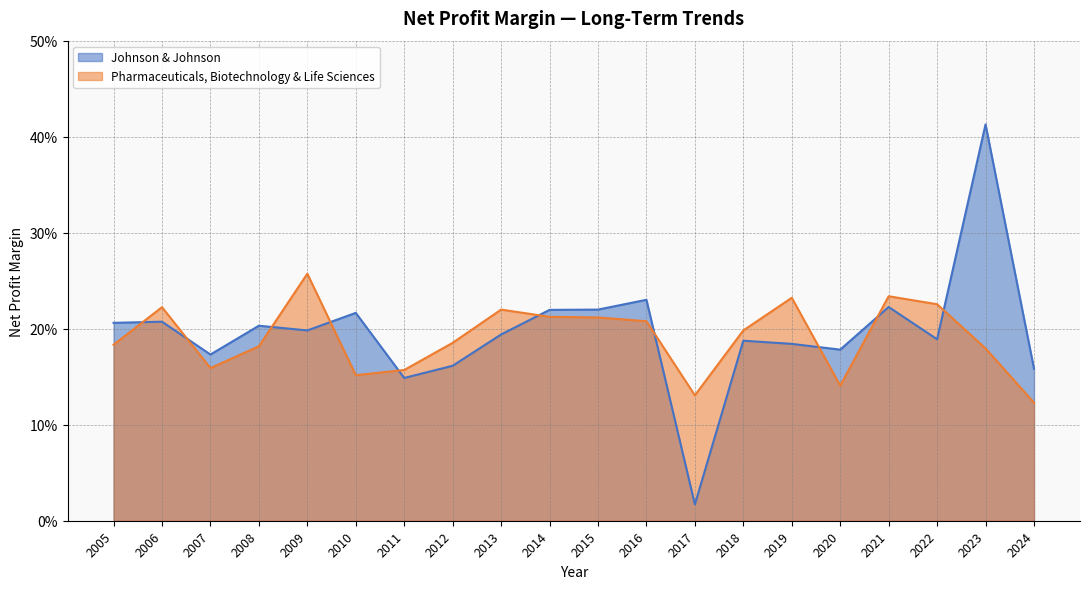

What is the average value of the Pharmaceuticals, Biotechnology & Life Sciences series?

0.2